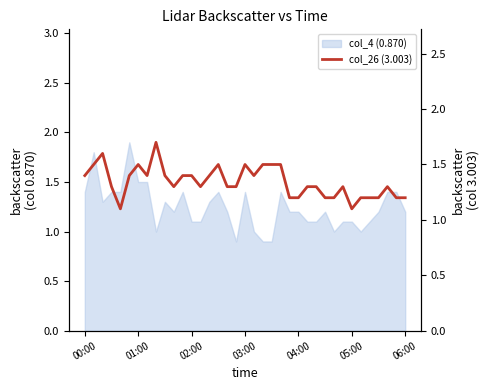

How many values are between 1 and 2?

37